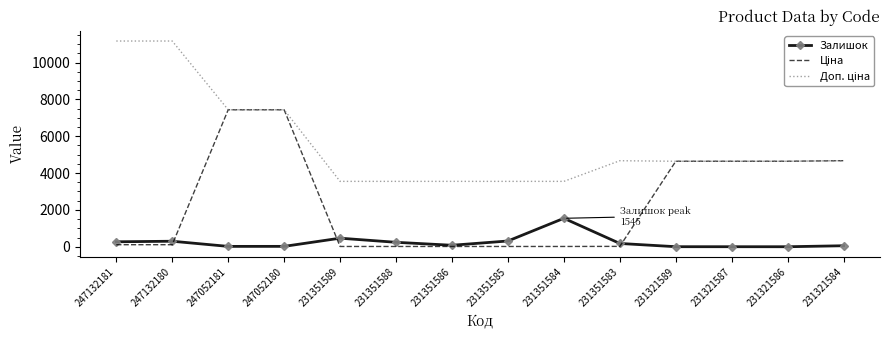

At which label does Залишок reach its peak?

231351584